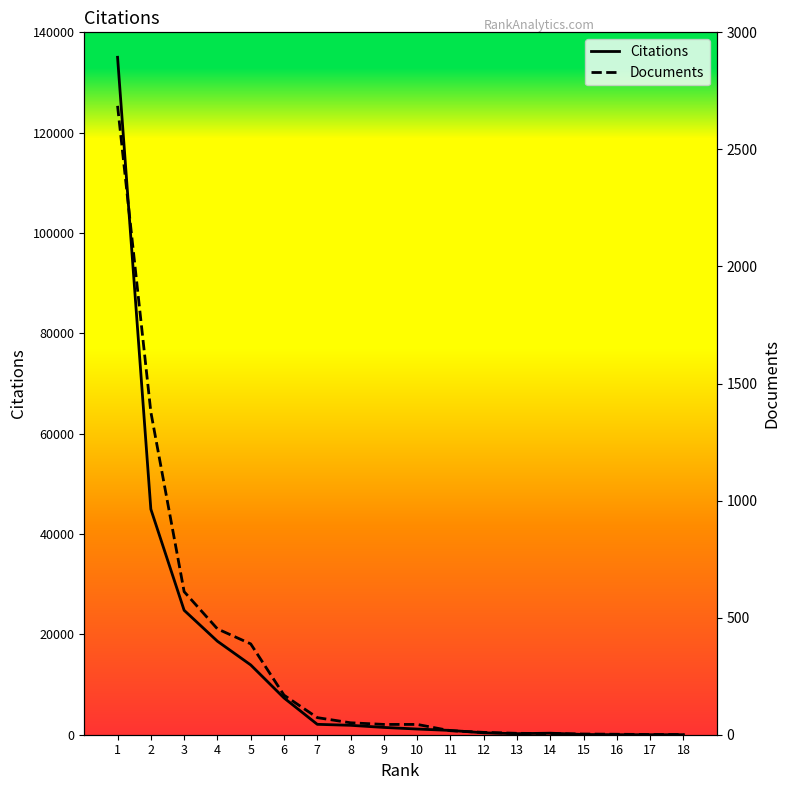

True or false: Documents has a value of 1 at 16.

False